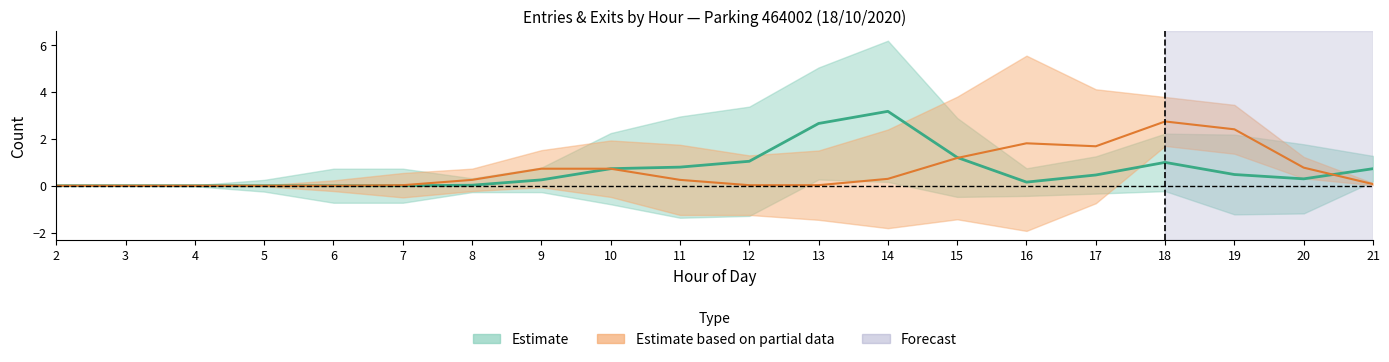

Count the SORTIES_NB_ABONNE values in the range 0 to 2.

18